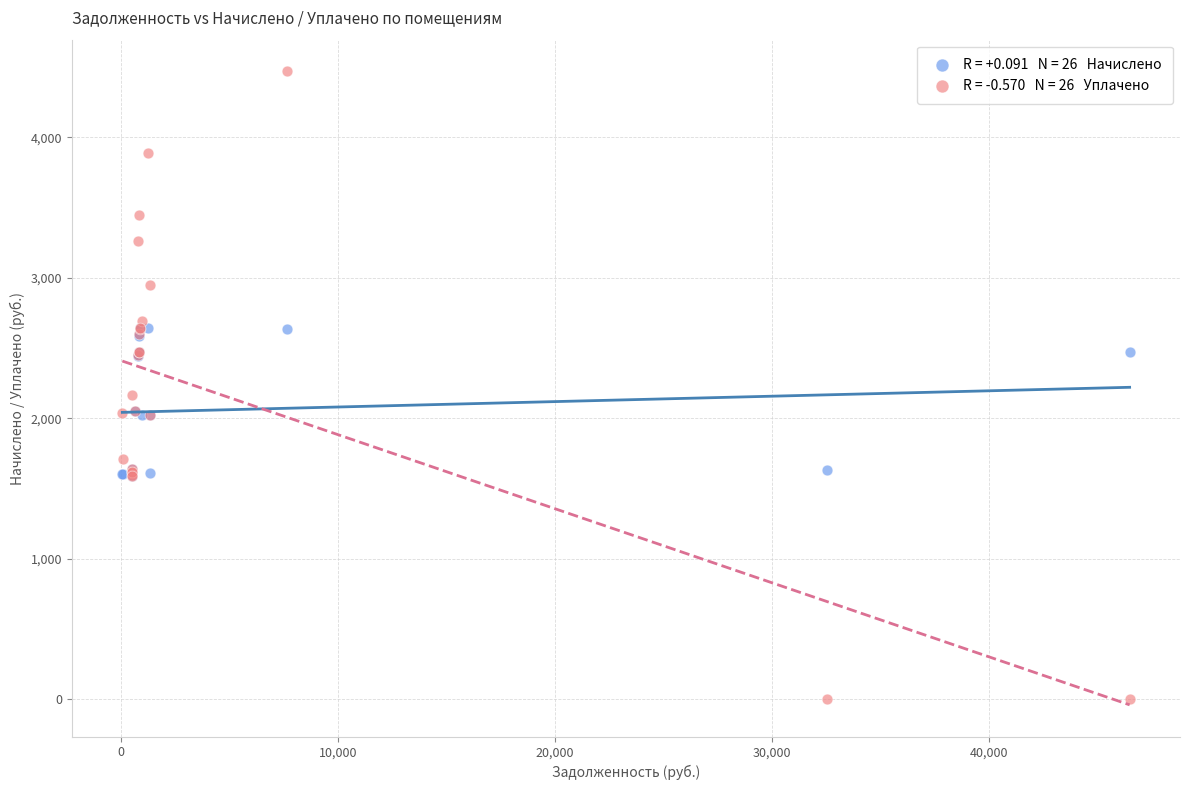

Across all series, what Y value is closest to 2234?

2163.0